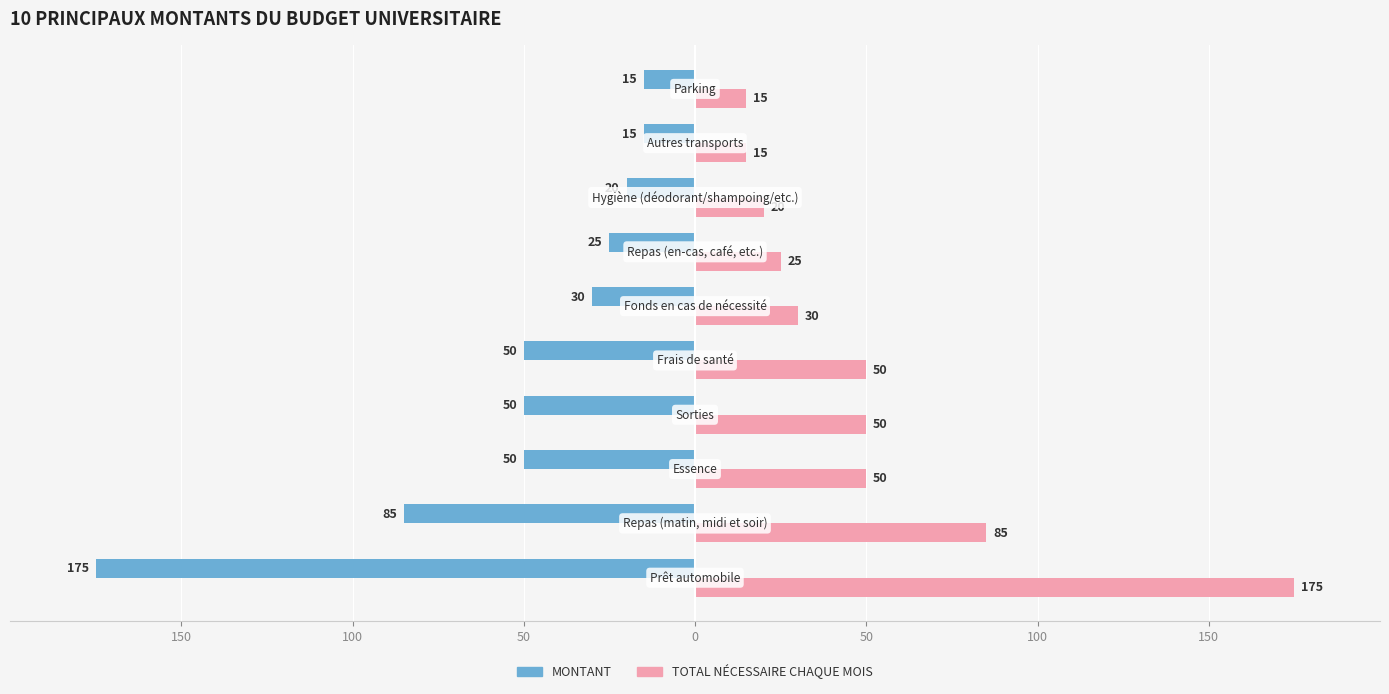

What are all the series names shown in the legend?

MONTANT, TOTAL NÉCESSAIRE CHAQUE MOIS